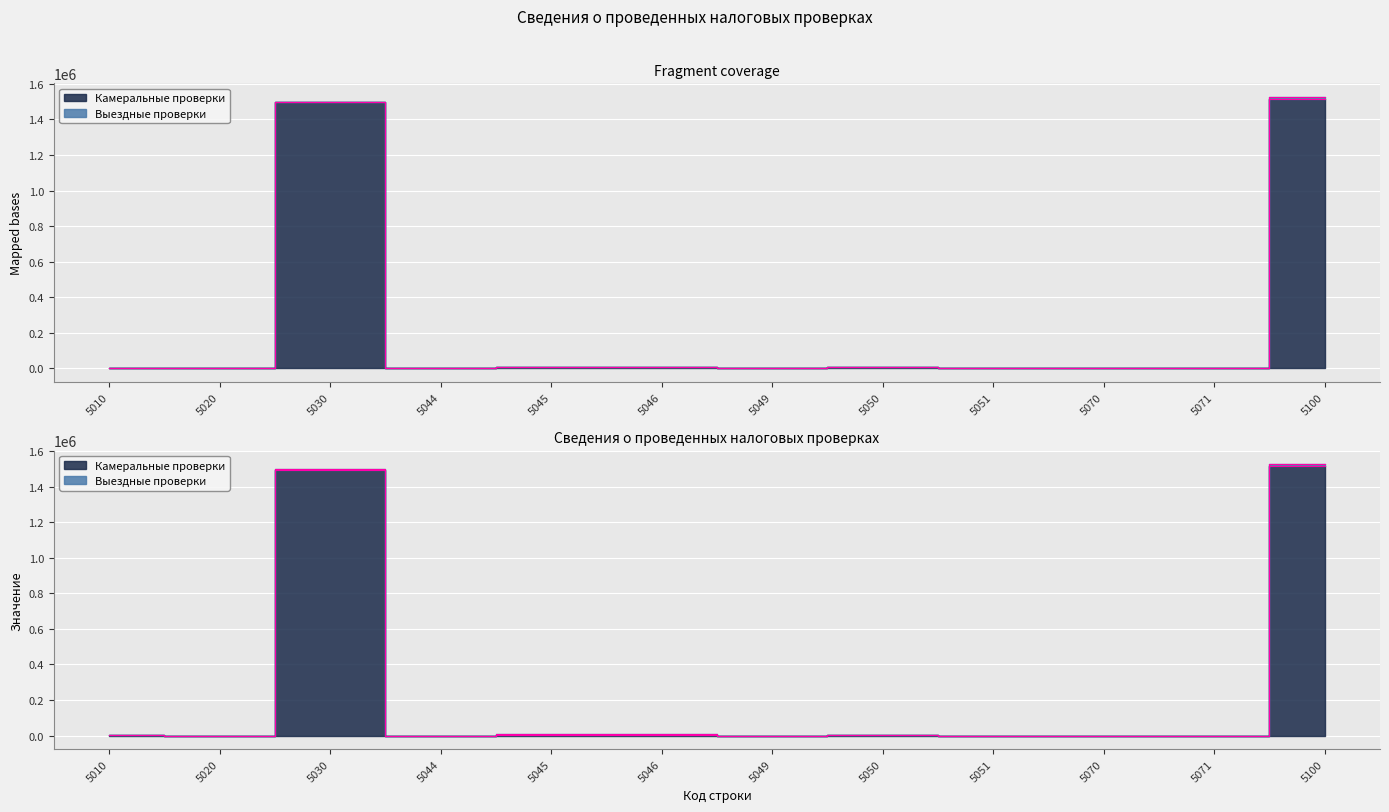

True or false: the data shows 742649 at 5100.

False